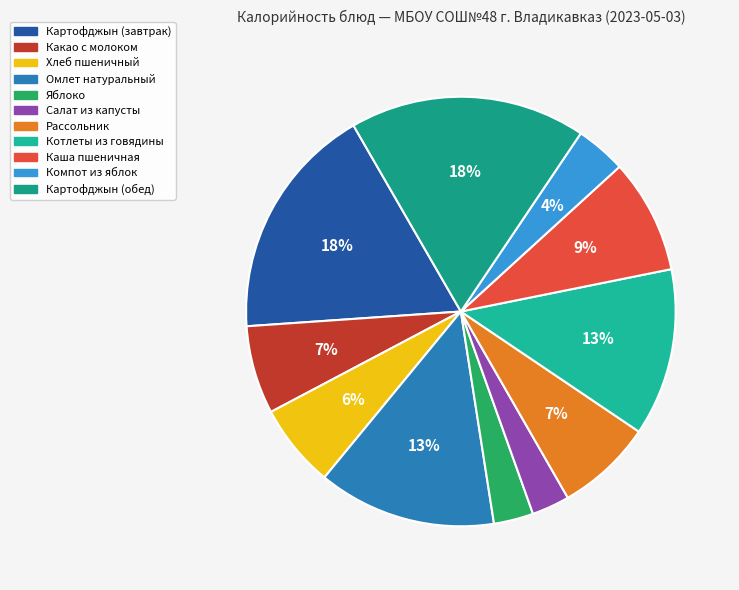

What percentage is the Хлеб пшеничный slice, to the nearest percent?

6%